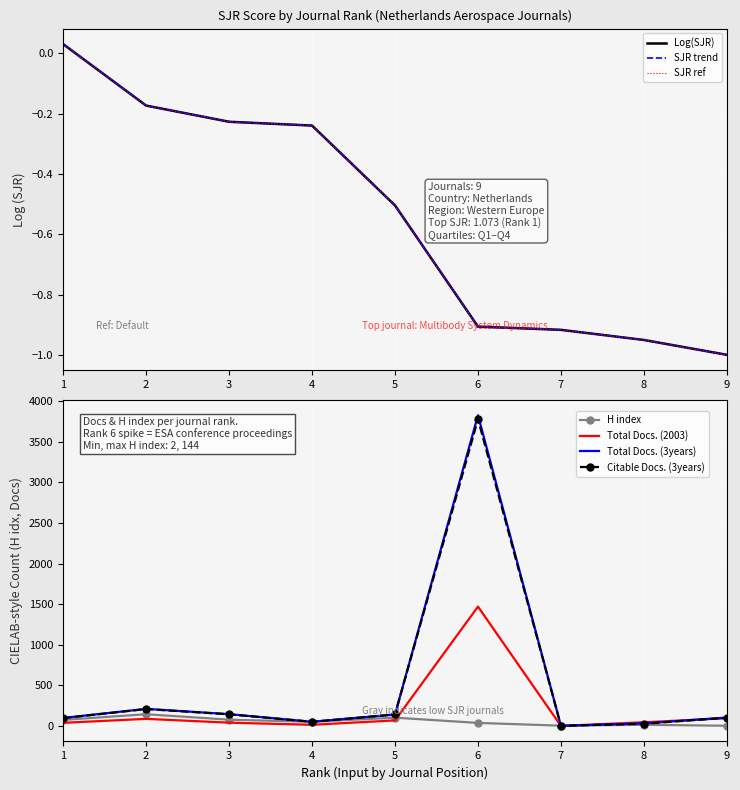

Which series has the largest range (max minus min)?

Total Docs. (3years)